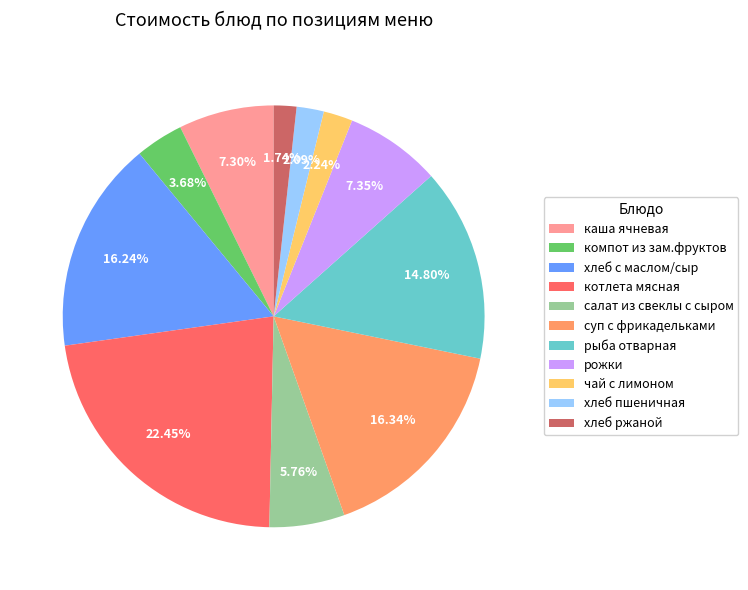

Does хлеб ржаной account for over 50% of the chart?

No